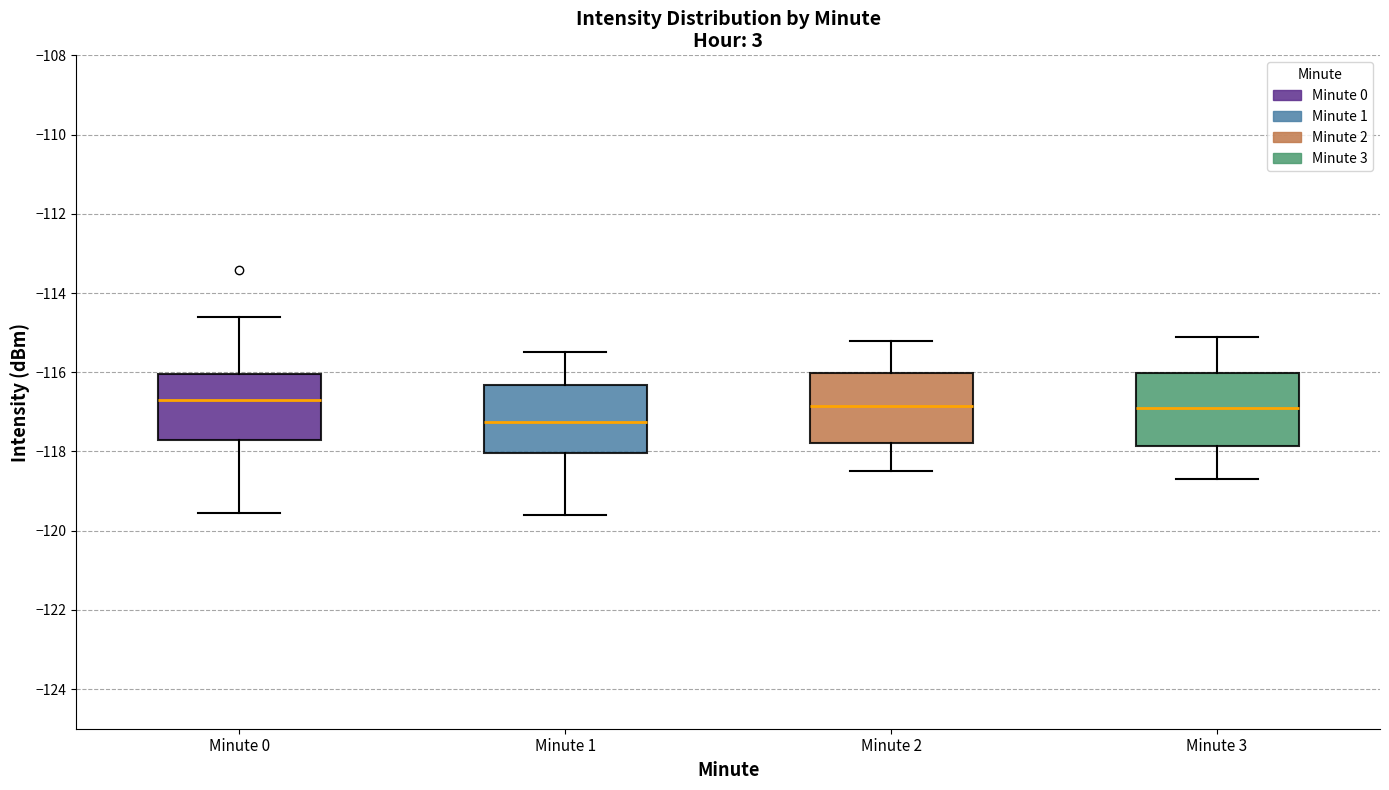

Reading left to right, read every box against the y-axis: the position of its median line, the range the box covers, and the ends of its whiskers. The values are not printed on the chart, so give them approximately, as read against the axis.

Minute 0: median -116.6, box -117.8 to -116.0, whiskers -119.6 to -114.6
Minute 1: median -117.2, box -118.0 to -116.4, whiskers -119.6 to -115.4
Minute 2: median -116.8, box -117.8 to -116.0, whiskers -118.4 to -115.2
Minute 3: median -116.8, box -117.8 to -116.0, whiskers -118.6 to -115.0